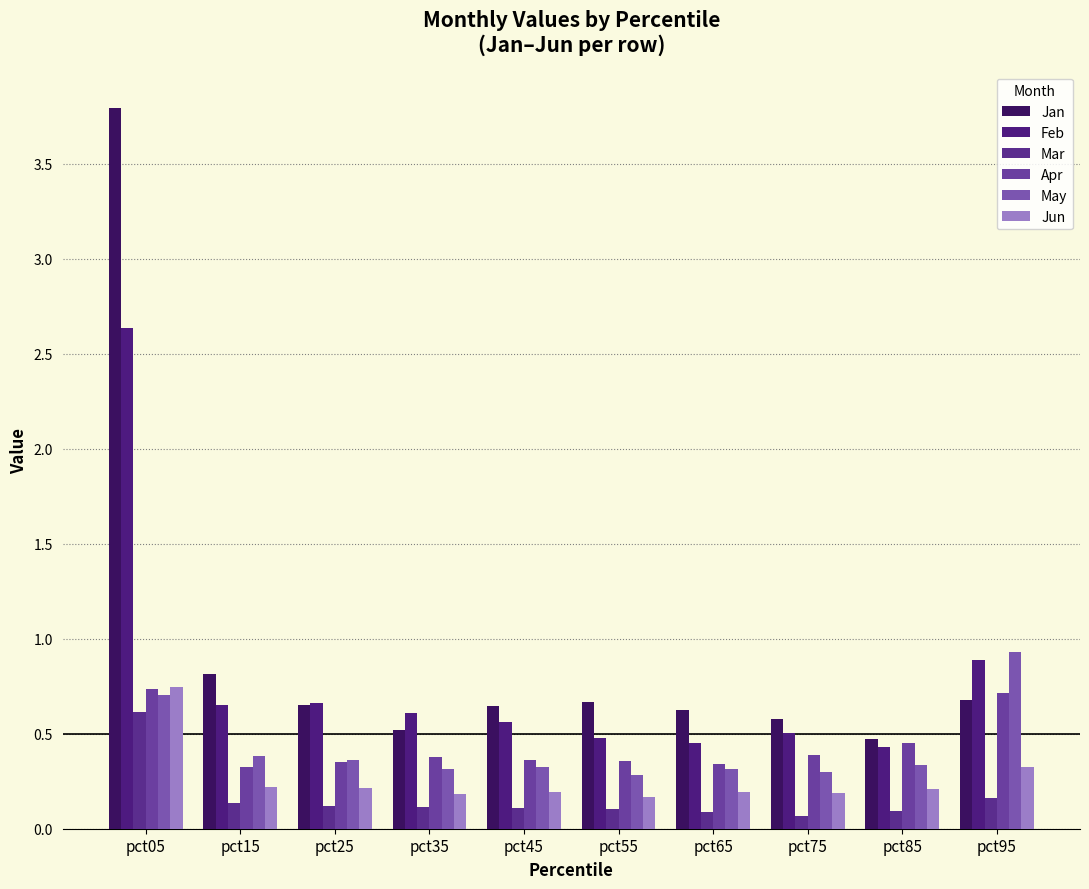

Rank the series by their maximum value, from highest to lowest.

Jan, Feb, May, Jun, Apr, Mar